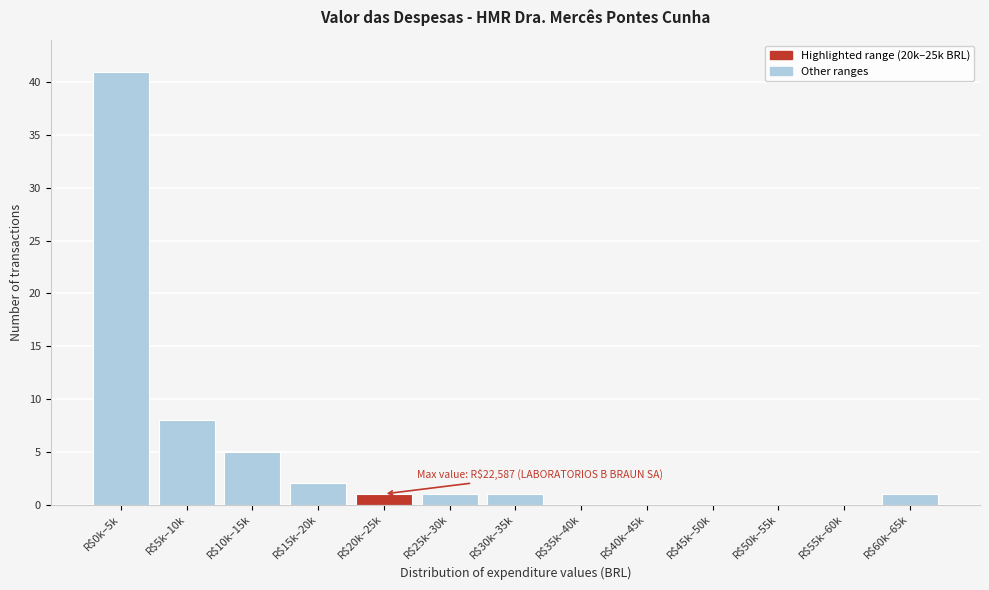

Which label corresponds to the largest value in the chart?

R$0k–5k